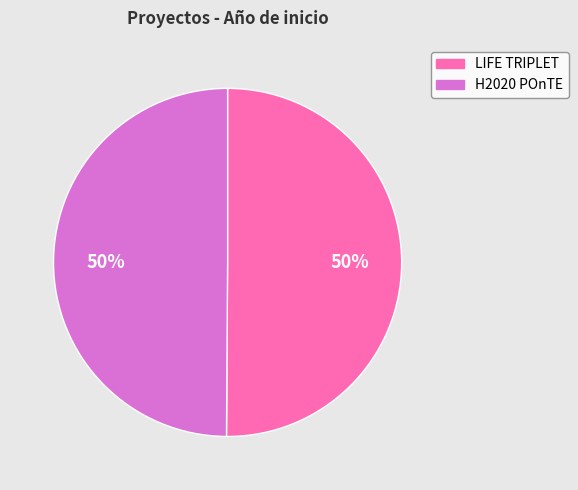

Is it true that H2020 POnTE is 50% of the pie?

True